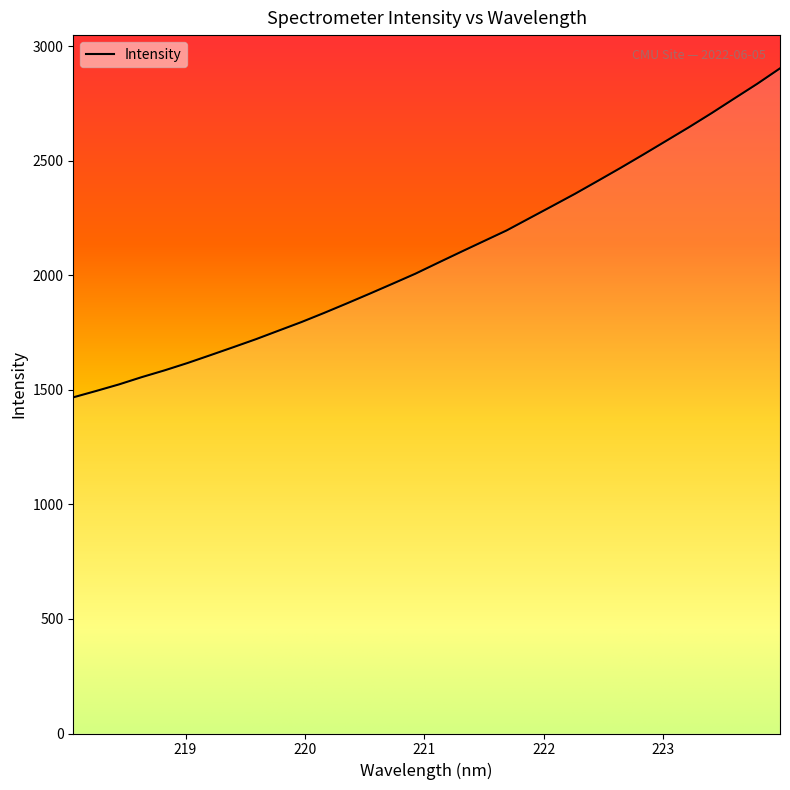

What is the ratio of the value at 219.3979 to the value at 222.0721?

0.7